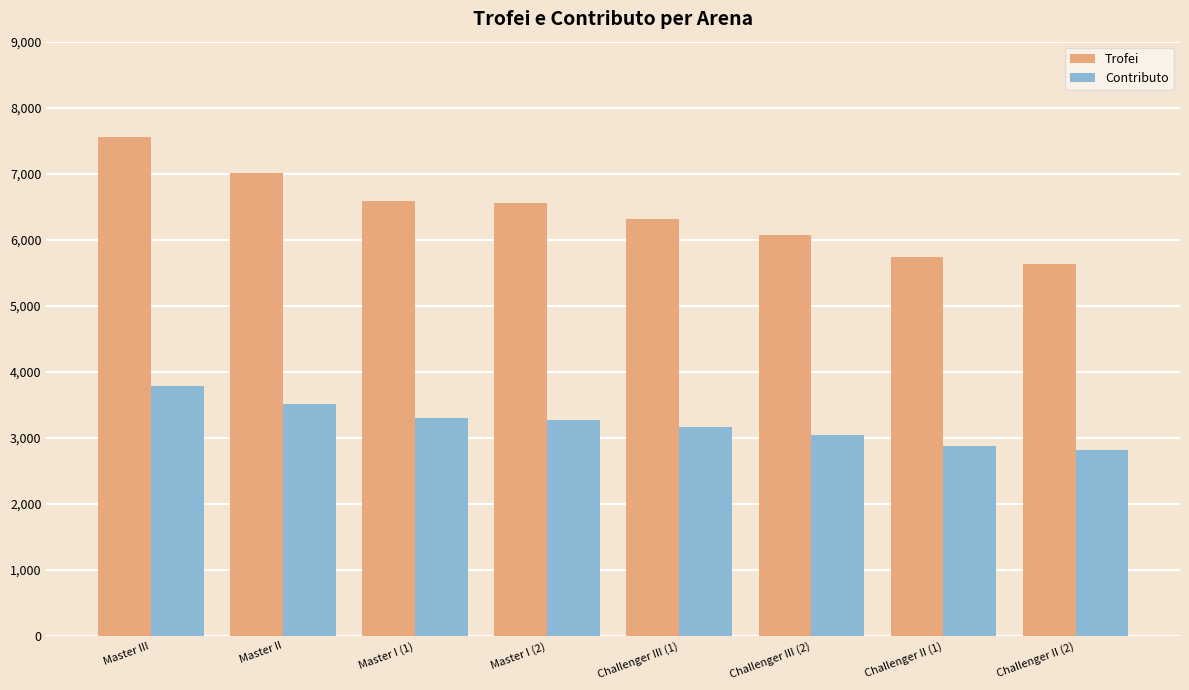

What is the label of the 3rd bar from the right?

Challenger III (2)